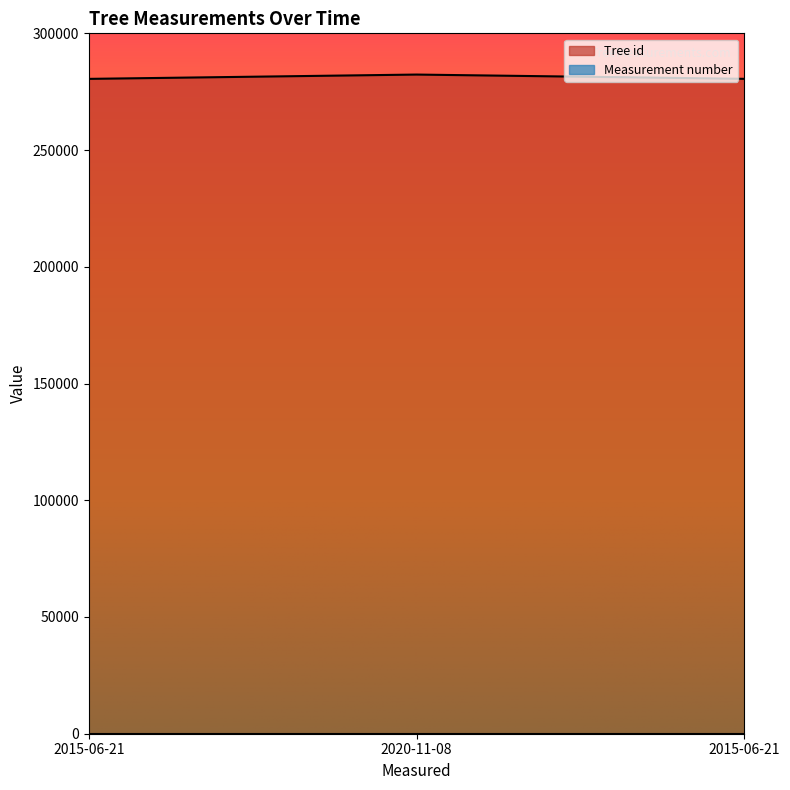

What is the label of the 1st point from the left?

2015-06-21